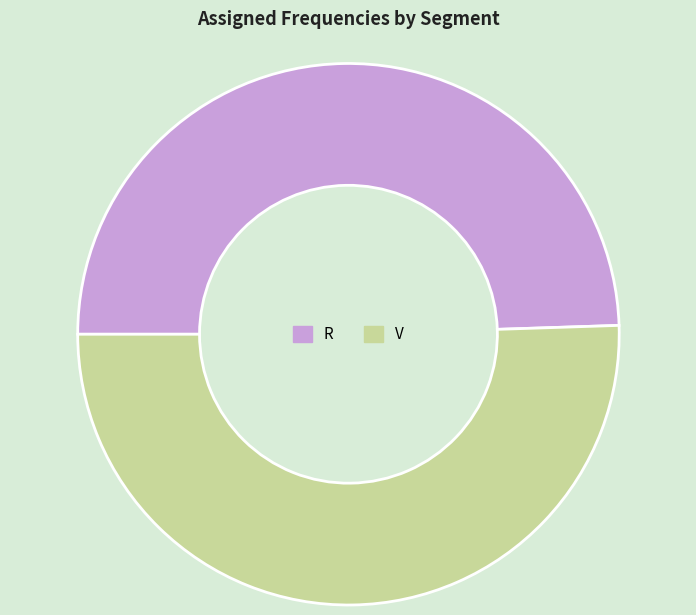

Which slice is the smallest?

R